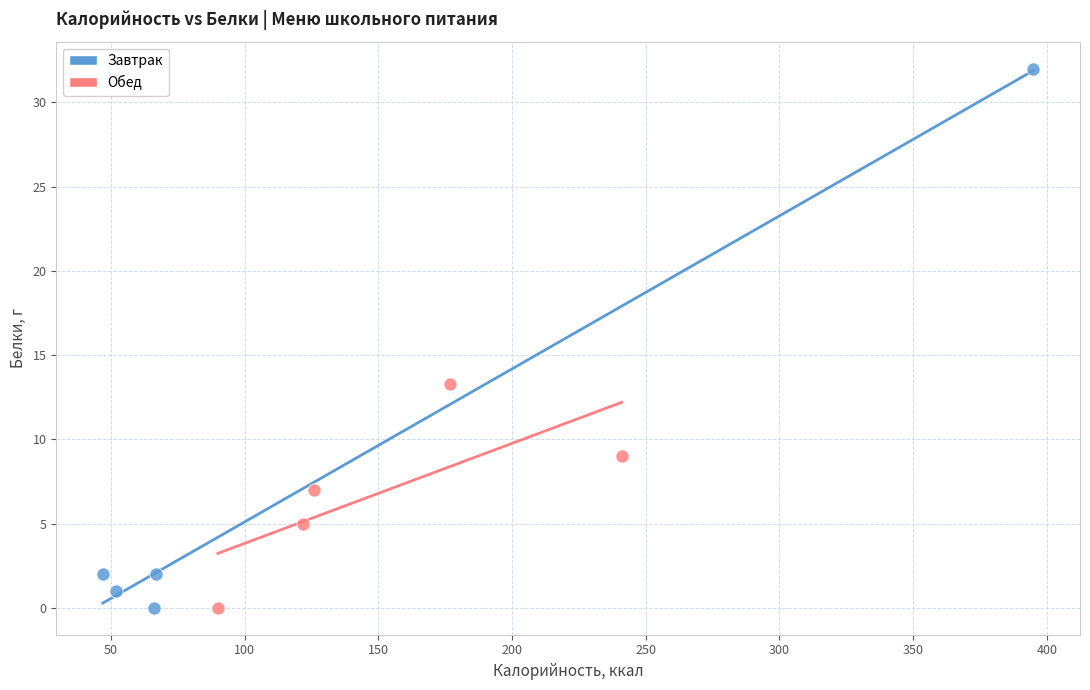

Which series has the largest Y range (max minus min)?

Завтрак